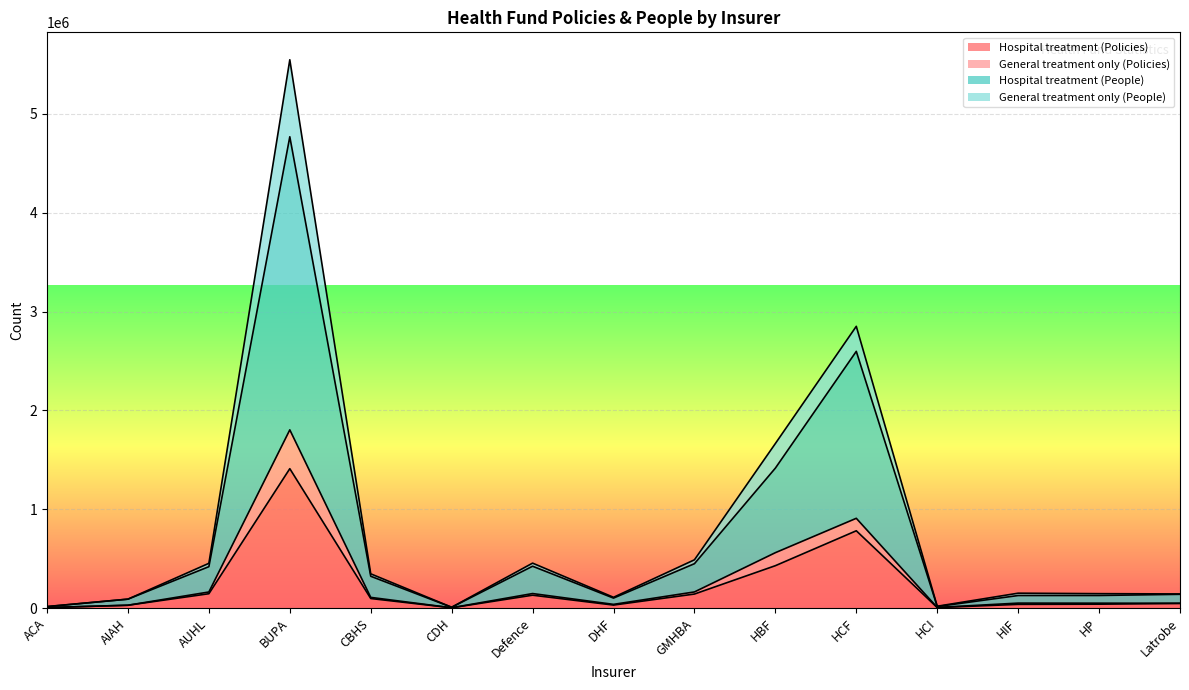

At which category is the sum across all series the highest?

BUPA